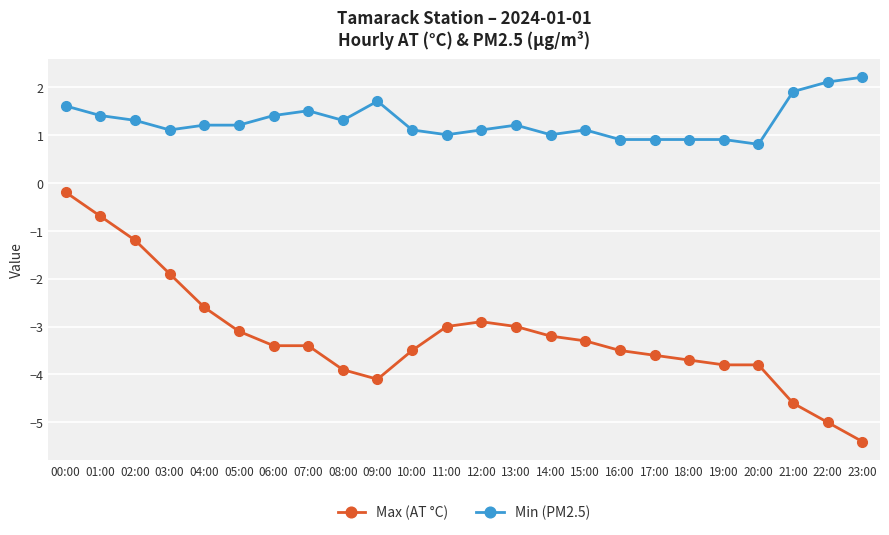

What is the value of the Max (AT °C) point at the 11th from the left?

-3.5